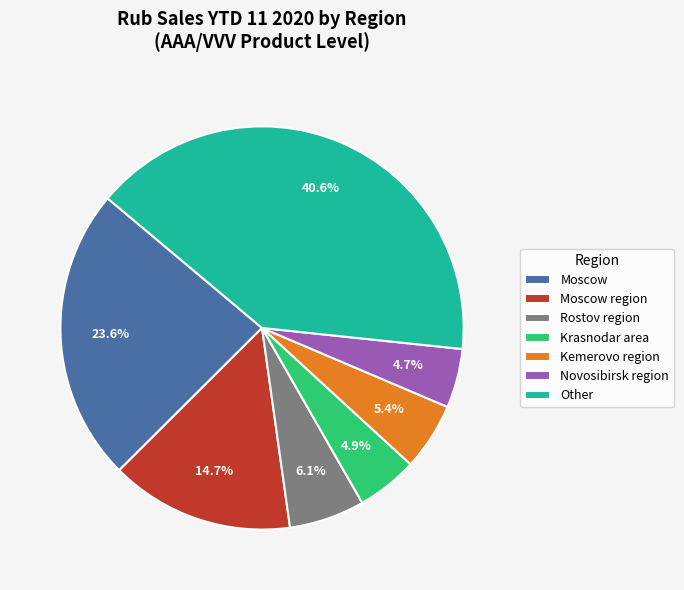

What percentage is the Moscow slice, to the nearest percent?

24%